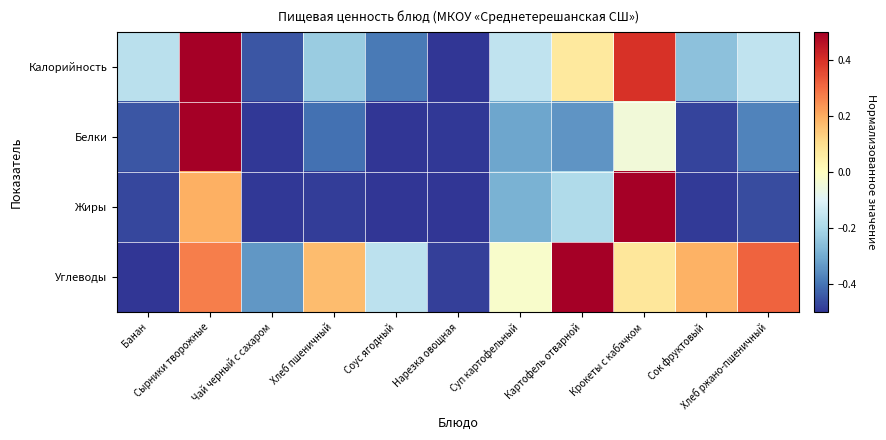

Reading left to right, what are all the values shown in this chart?

Калорийность: Банан=-0.2	Сырники творожные=0.5	Чай черный с сахаром=-0.4	Хлеб пшеничный=-0.2	Соус ягодный=-0.4	Нарезка овощная=-0.5	Суп картофельный=-0.2	Картофель отварной=0.1	Крокеты с кабачком=0.4	Сок фруктовый=-0.3	Хлеб ржано-пшеничный=-0.2
Белки: Банан=-0.4	Сырники творожные=0.5	Чай черный с сахаром=-0.5	Хлеб пшеничный=-0.4	Соус ягодный=-0.5	Нарезка овощная=-0.5	Суп картофельный=-0.3	Картофель отварной=-0.3	Крокеты с кабачком=-0.0	Сок фруктовый=-0.5	Хлеб ржано-пшеничный=-0.4
Жиры: Банан=-0.5	Сырники творожные=0.2	Чай черный с сахаром=-0.5	Хлеб пшеничный=-0.5	Соус ягодный=-0.5	Нарезка овощная=-0.5	Суп картофельный=-0.3	Картофель отварной=-0.2	Крокеты с кабачком=0.5	Сок фруктовый=-0.5	Хлеб ржано-пшеничный=-0.5
Углеводы: Банан=-0.5	Сырники творожные=0.3	Чай черный с сахаром=-0.3	Хлеб пшеничный=0.2	Соус ягодный=-0.2	Нарезка овощная=-0.5	Суп картофельный=-0.0	Картофель отварной=0.5	Крокеты с кабачком=0.1	Сок фруктовый=0.2	Хлеб ржано-пшеничный=0.3